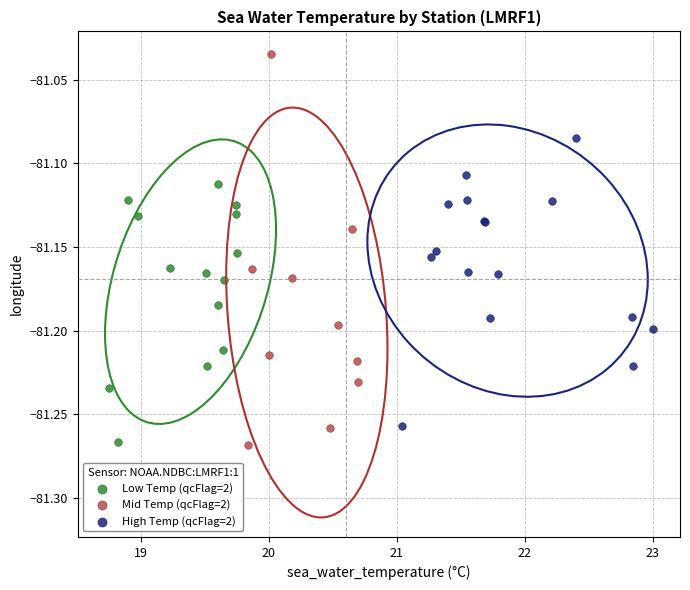

Which series has the widest spread of Y values?

Mid Temp (qcFlag=2)